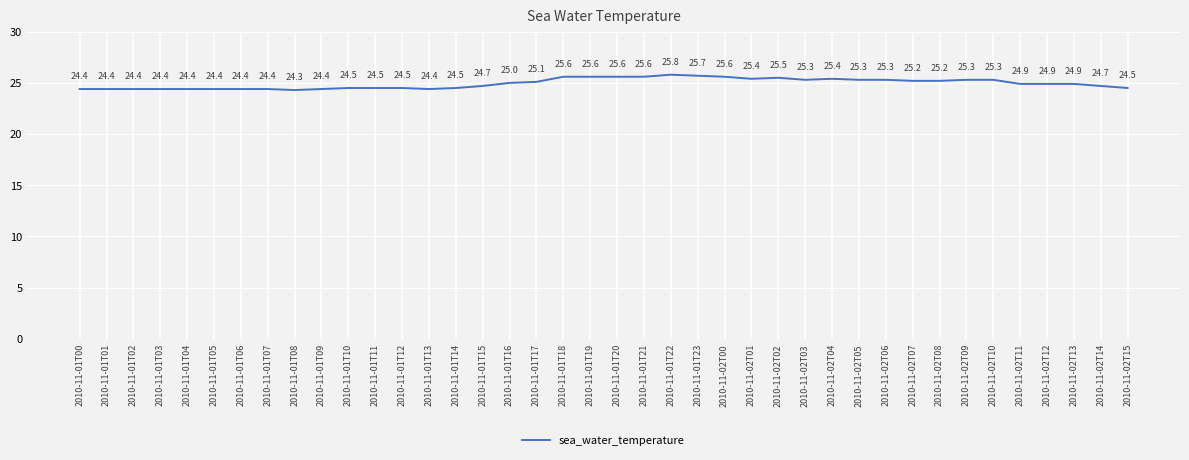

Does the chart display data point markers on the line(s)?

No